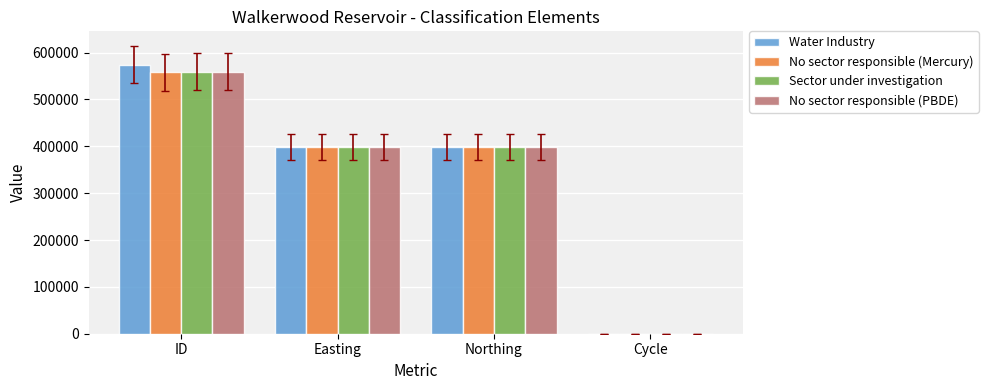

At which label does No sector responsible (PBDE) first exceed 399022?

ID